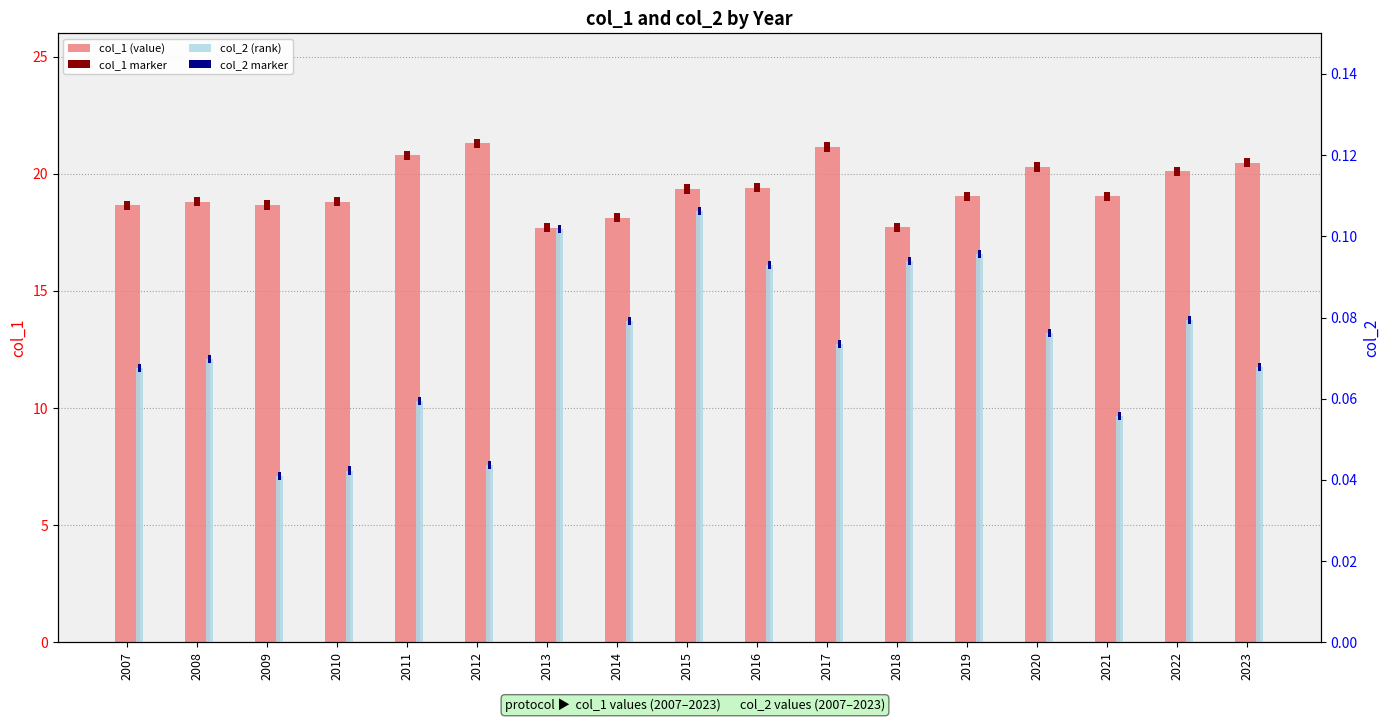

Reading right to left, transcribe all the data shown in this chart.

col_1 (value): 2023=20.5	2022=20.1	2021=19.0	2020=20.3	2019=19.0	2018=17.7	2017=21.1	2016=19.4	2015=19.4	2014=18.1	2013=17.7	2012=21.3	2011=20.8	2010=18.8	2009=18.7	2008=18.8	2007=18.7
col_1 marker: 2023=0.4	2022=0.4	2021=0.4	2020=0.4	2019=0.4	2018=0.4	2017=0.4	2016=0.4	2015=0.4	2014=0.4	2013=0.4	2012=0.4	2011=0.4	2010=0.4	2009=0.4	2008=0.4	2007=0.4
col_2 (rank): 2023=0.1	2022=0.1	2021=0.1	2020=0.1	2019=0.1	2018=0.1	2017=0.1	2016=0.1	2015=0.1	2014=0.1	2013=0.1	2012=0.0	2011=0.1	2010=0.0	2009=0.0	2008=0.1	2007=0.1
col_2 marker: 2023=0.0	2022=0.0	2021=0.0	2020=0.0	2019=0.0	2018=0.0	2017=0.0	2016=0.0	2015=0.0	2014=0.0	2013=0.0	2012=0.0	2011=0.0	2010=0.0	2009=0.0	2008=0.0	2007=0.0